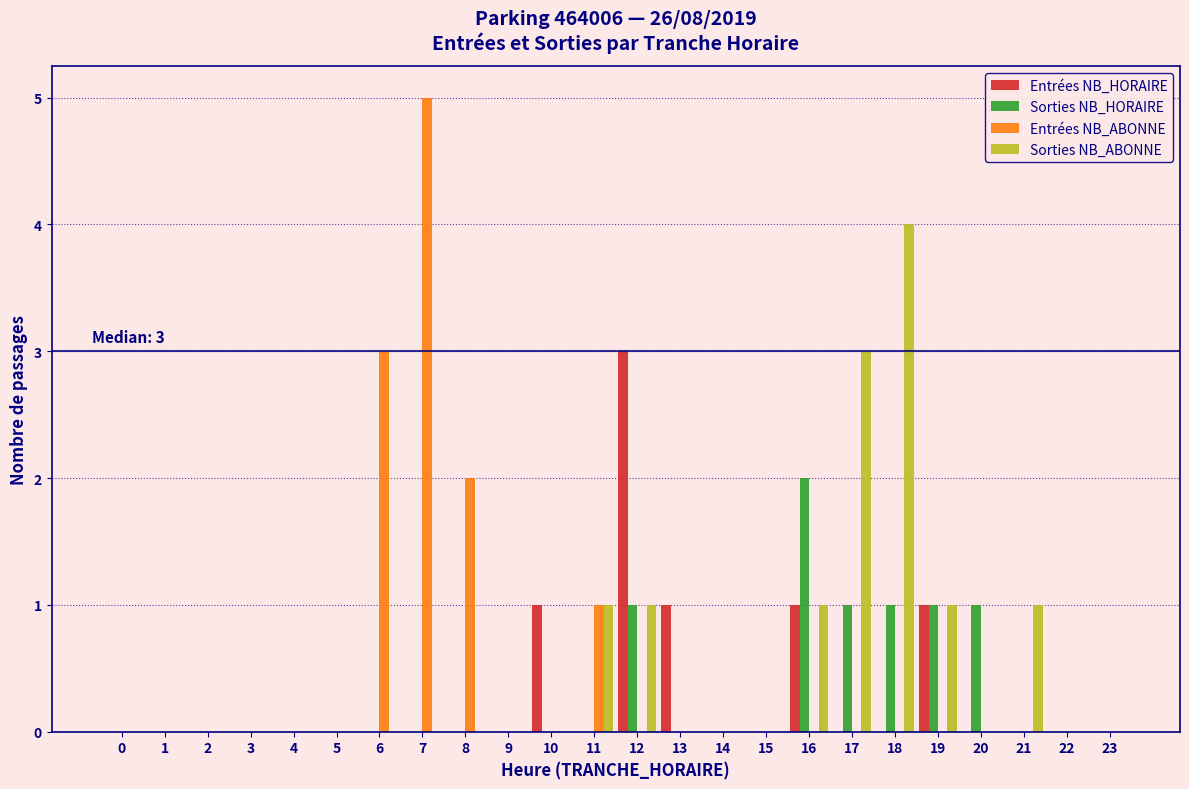

Is the value of Sorties NB_HORAIRE at 14 greater than the value of Sorties NB_ABONNE at 19?

No